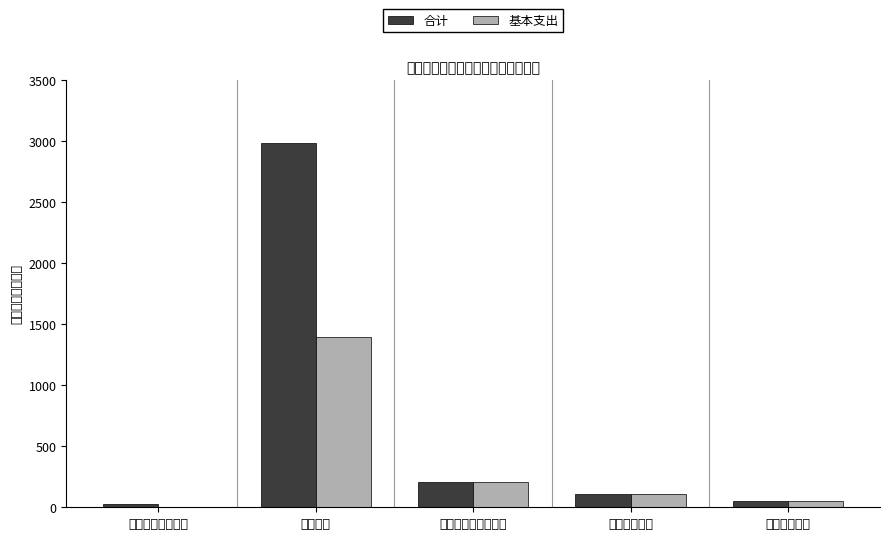

Is it true that 基本支出 equals -906.1 at 一般公共服务支出?

False